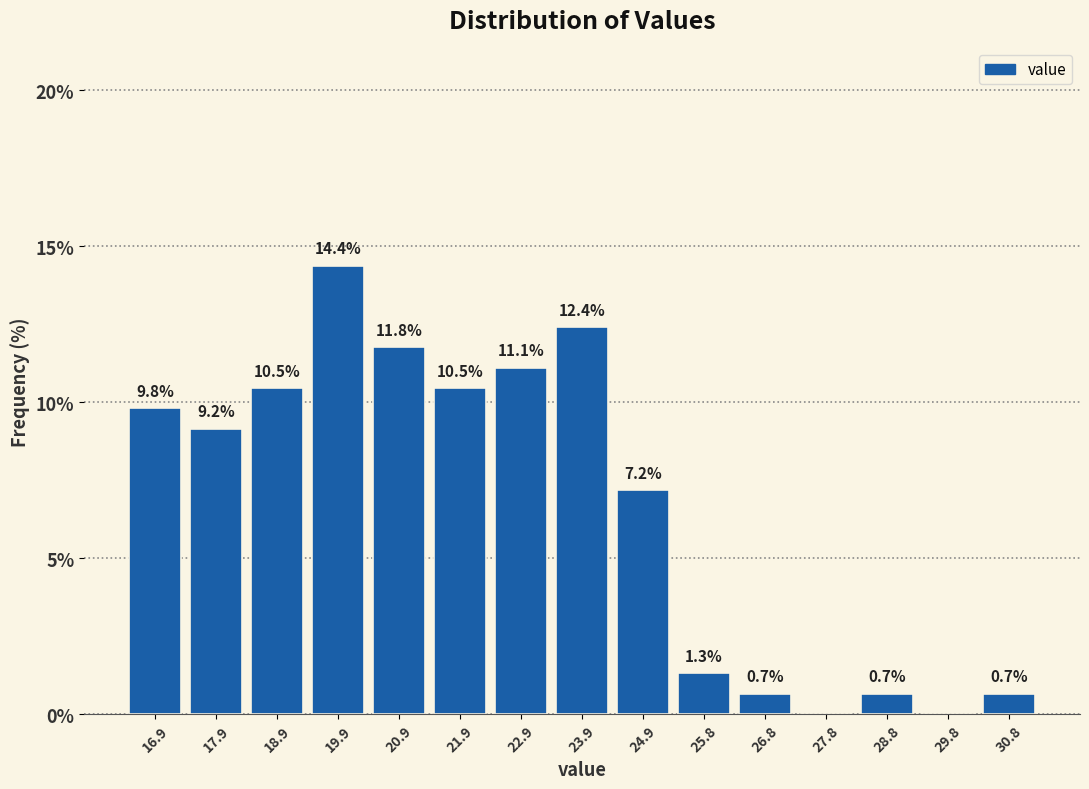

Which range on the x-axis has the tallest bar?

19.4 to 20.4